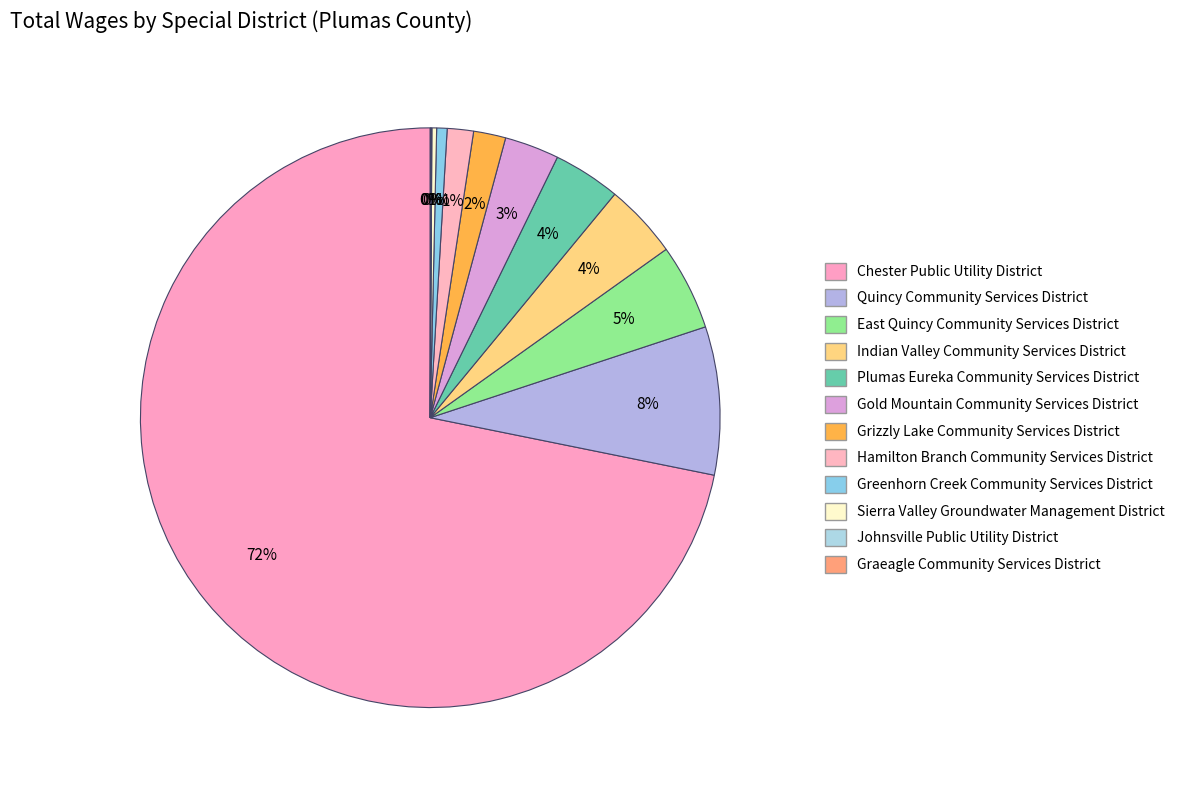

What is the change in value from Quincy Community Services District to Grizzly Lake Community Services District?

-370130